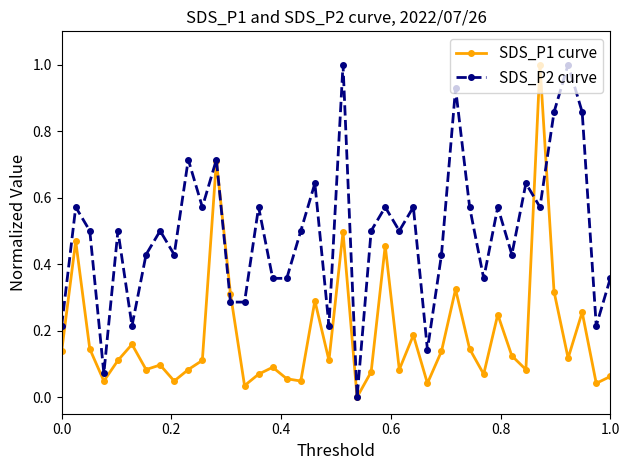

How many lines are shown in the chart?

2